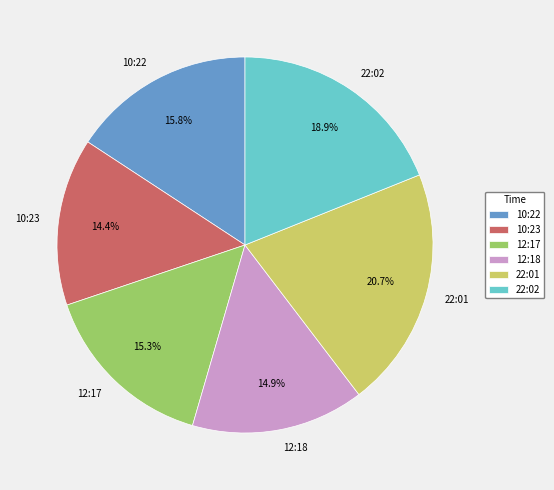

Which has a higher value, 10:23 or 22:02?

22:02